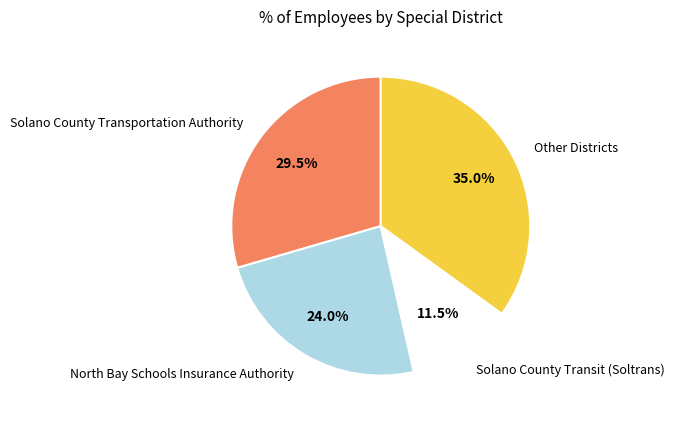

Approximately how many times larger is the value at North Bay Schools Insurance Authority compared to Other Districts?

0.7